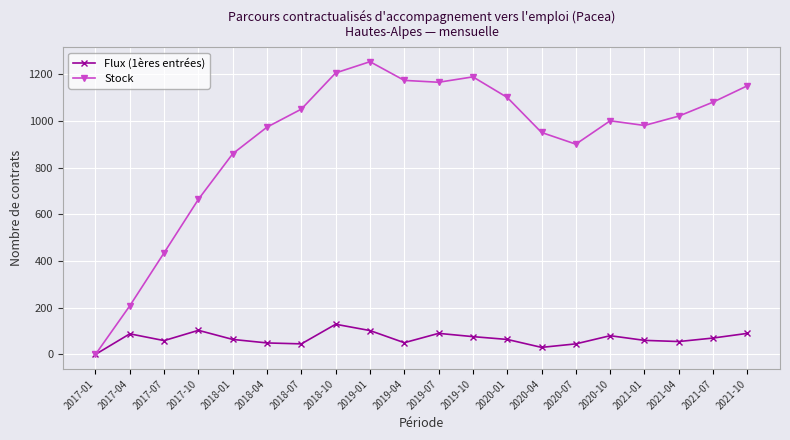

What is the difference between the maximum and minimum values in the Stock series?

1253